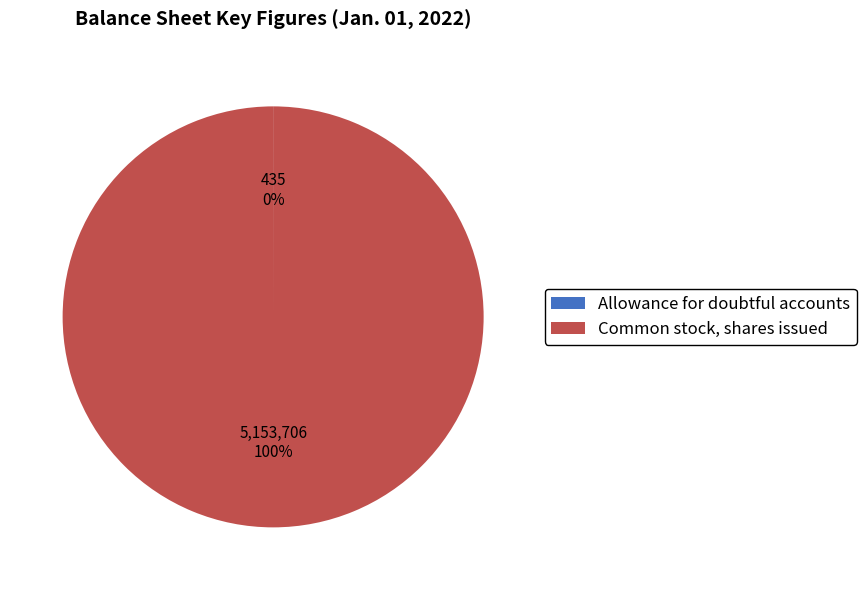

What is the majority slice?

Common stock, shares issued